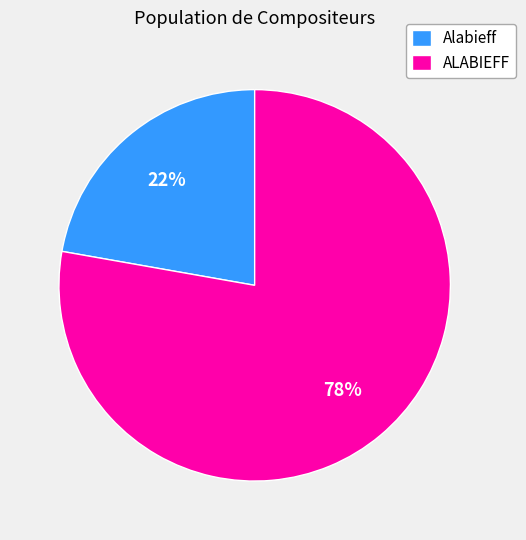

Is there a majority slice in this chart?

Yes